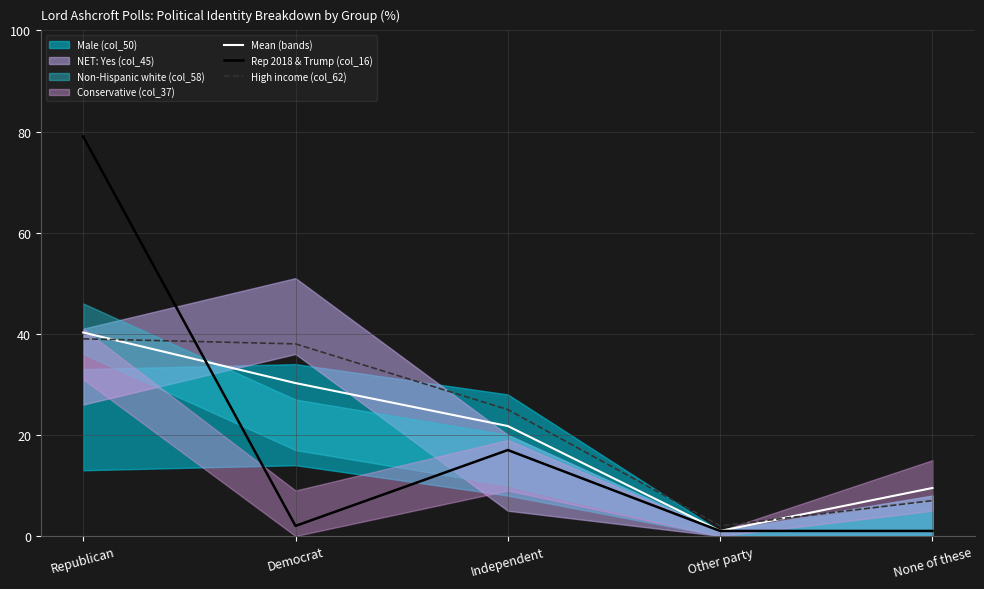

Between Republican and None of these, which series saw the biggest shift?

Rep 2018 & Trump (col_16)